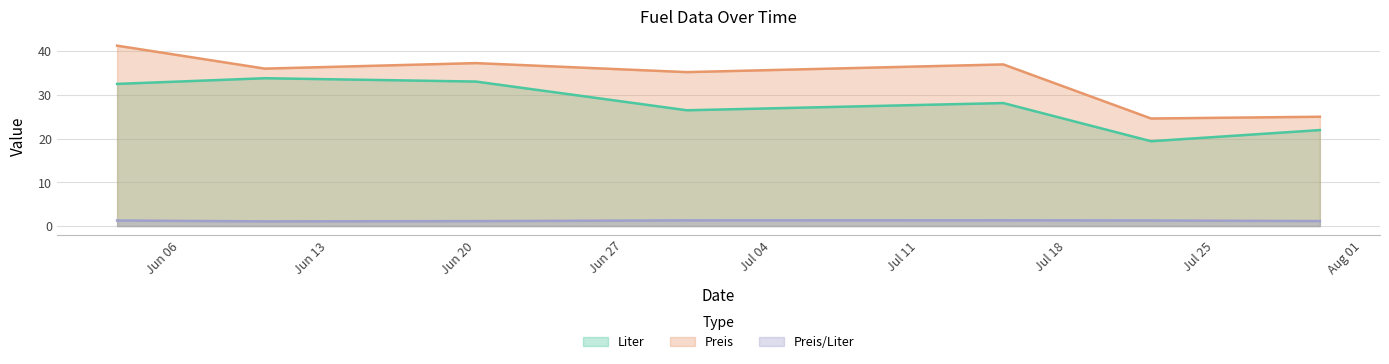

Reading left to right, what are all the values shown in this chart?

Liter: 32.5	33.8	33.0	26.5	28.1	19.4	21.9
Preis: 41.3	36.0	37.3	35.2	37.0	24.6	25.0
Preis/Liter: 1.3	1.1	1.1	1.3	1.3	1.3	1.1